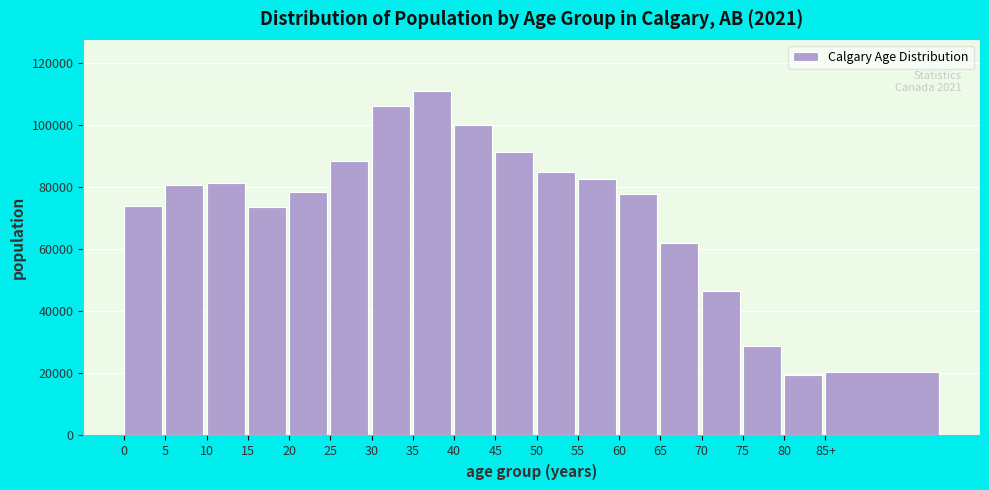

What is the maximum value shown in the chart?

110765